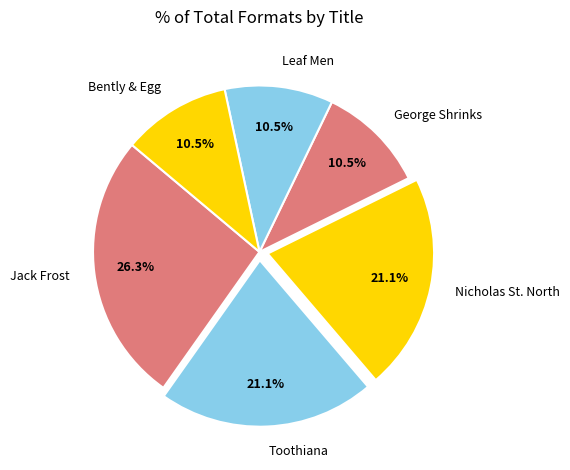

Is Bently & Egg the majority of the pie?

No